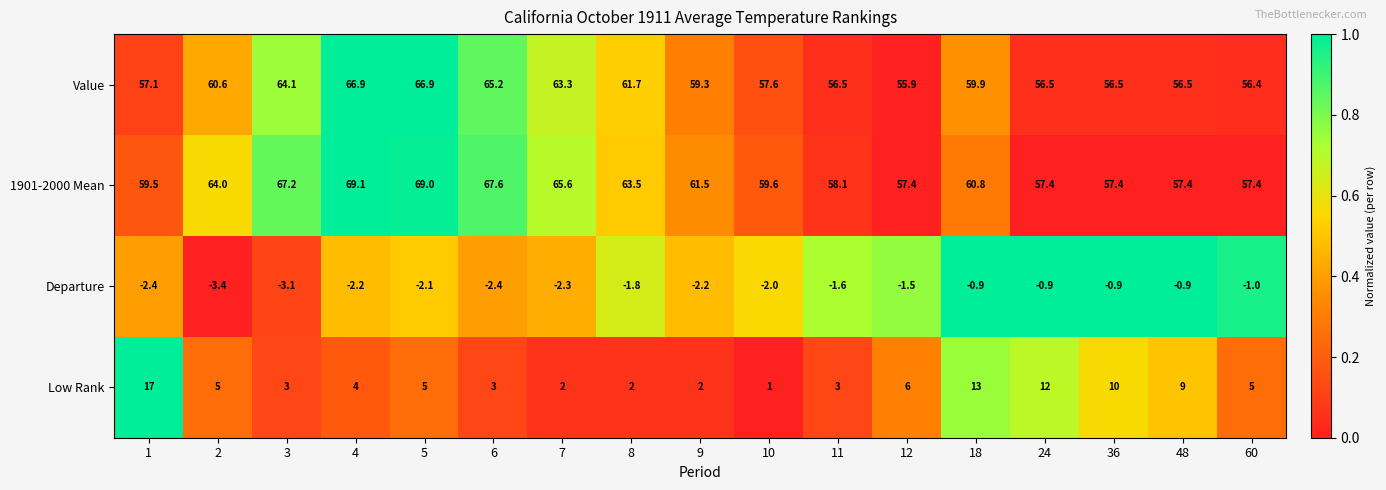

List the series in order of their peak value, highest first.

1901-2000 Mean, Value, Low Rank, Departure